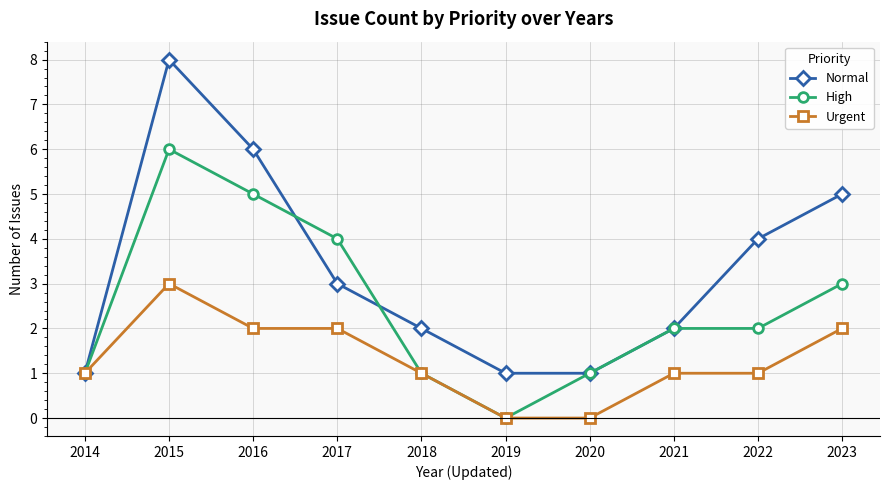

The High series shows 3 at 2021. True or false?

False